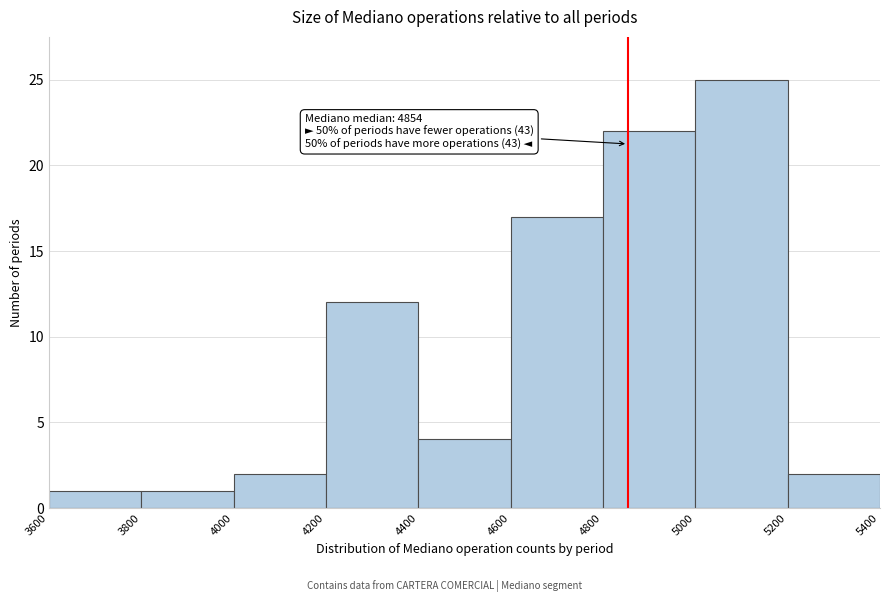

Which range on the x-axis has the tallest bar?

5000 to 5200